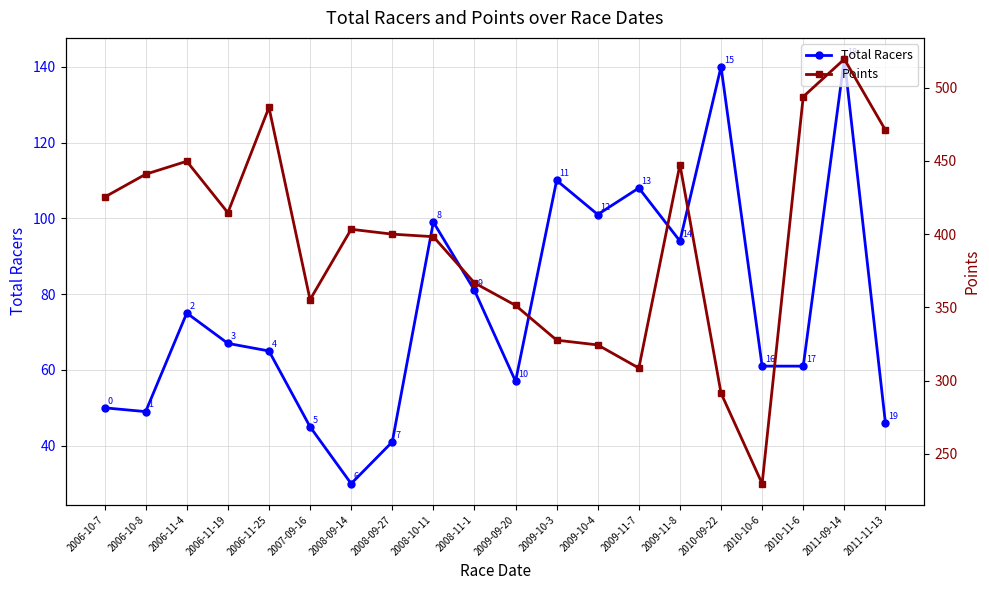

How many data points in Total Racers are less than 67?

10